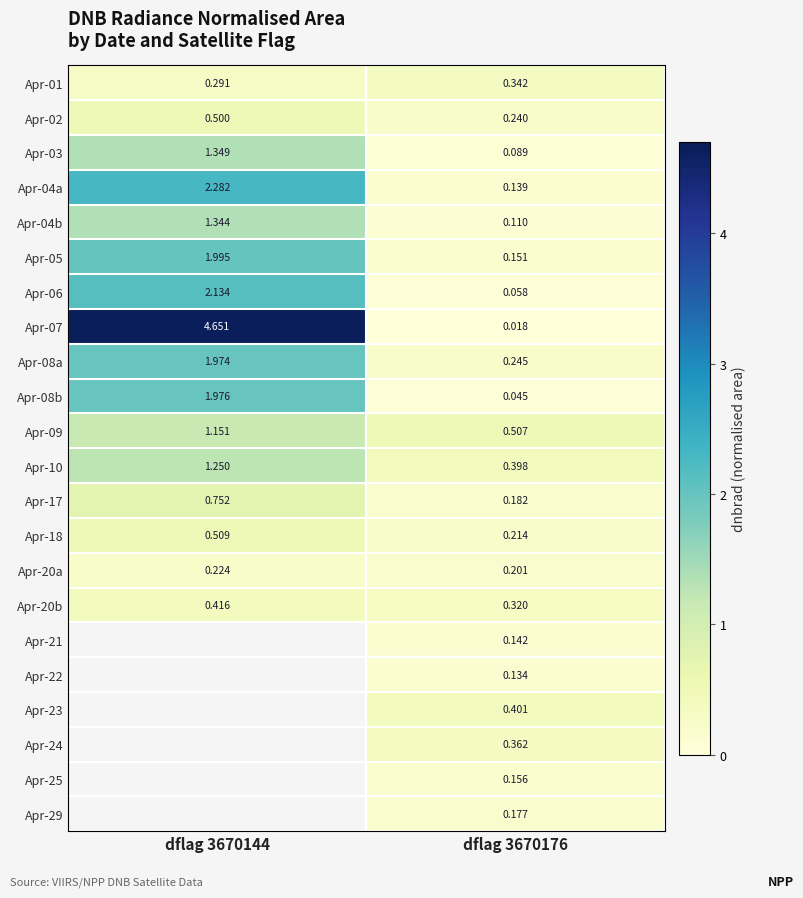

Is the value of Apr-03 at dflag 3670144 greater than the value of Apr-20a at dflag 3670144?

Yes